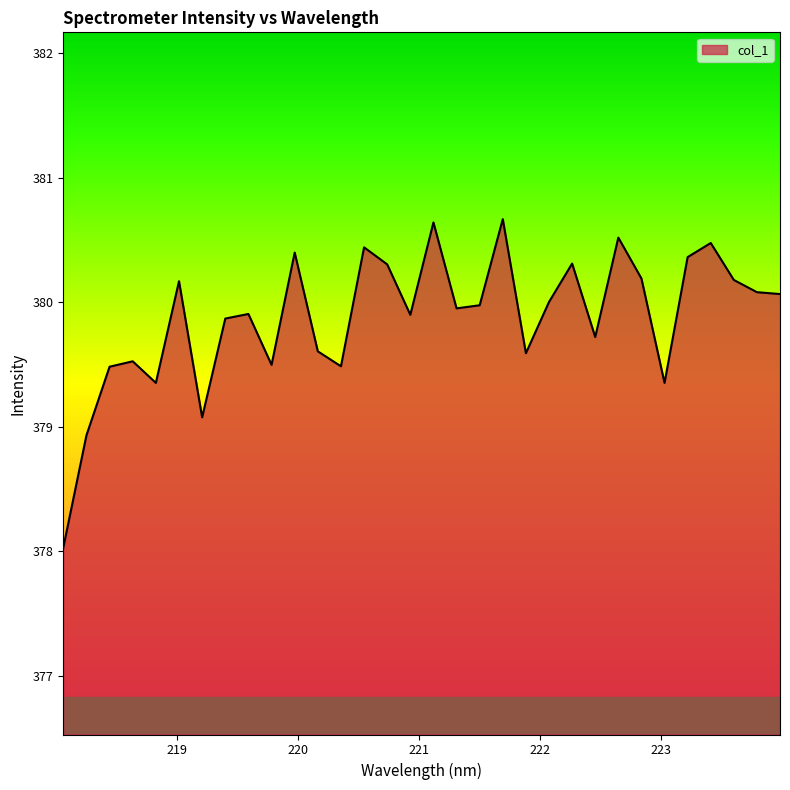

Does the chart have visible grid lines?

No